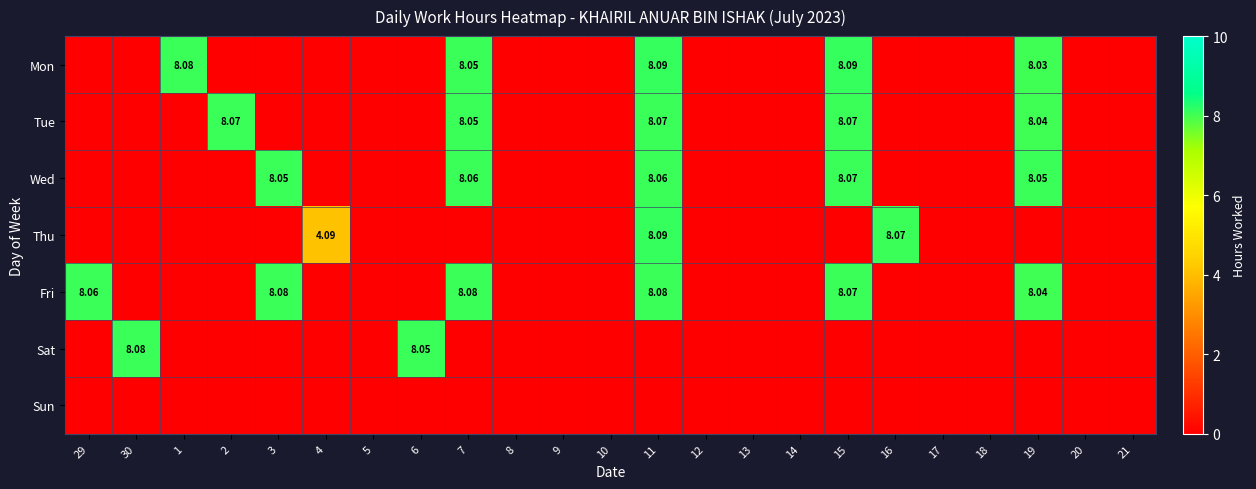

The value of Thu at 1 is 0.0. True or false?

True